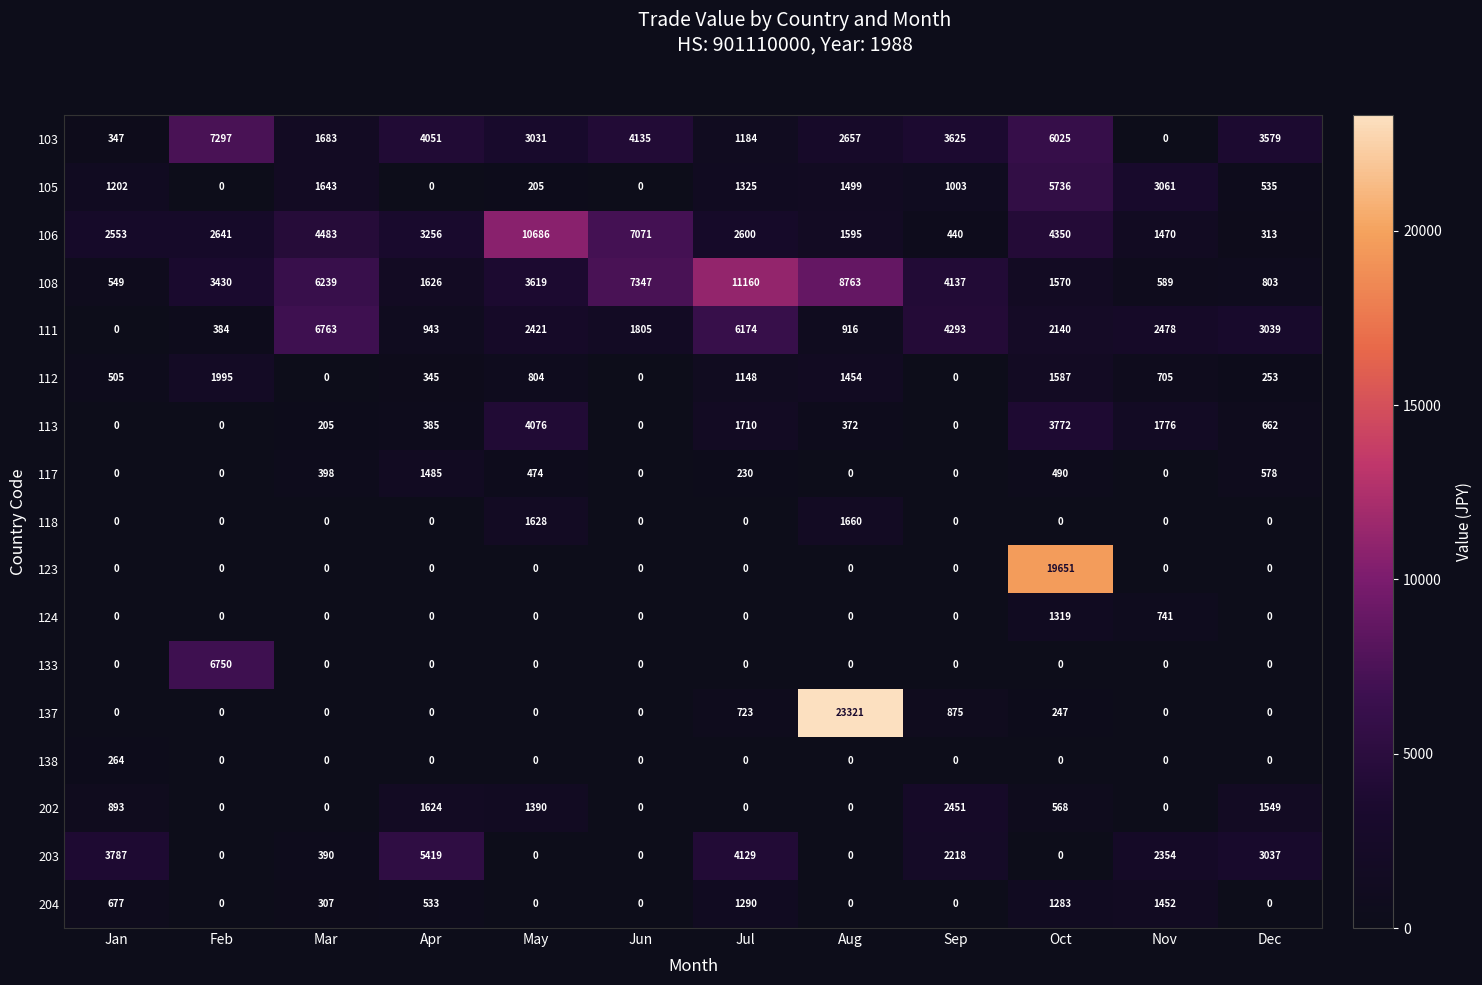

How many series are shown in this chart?

17